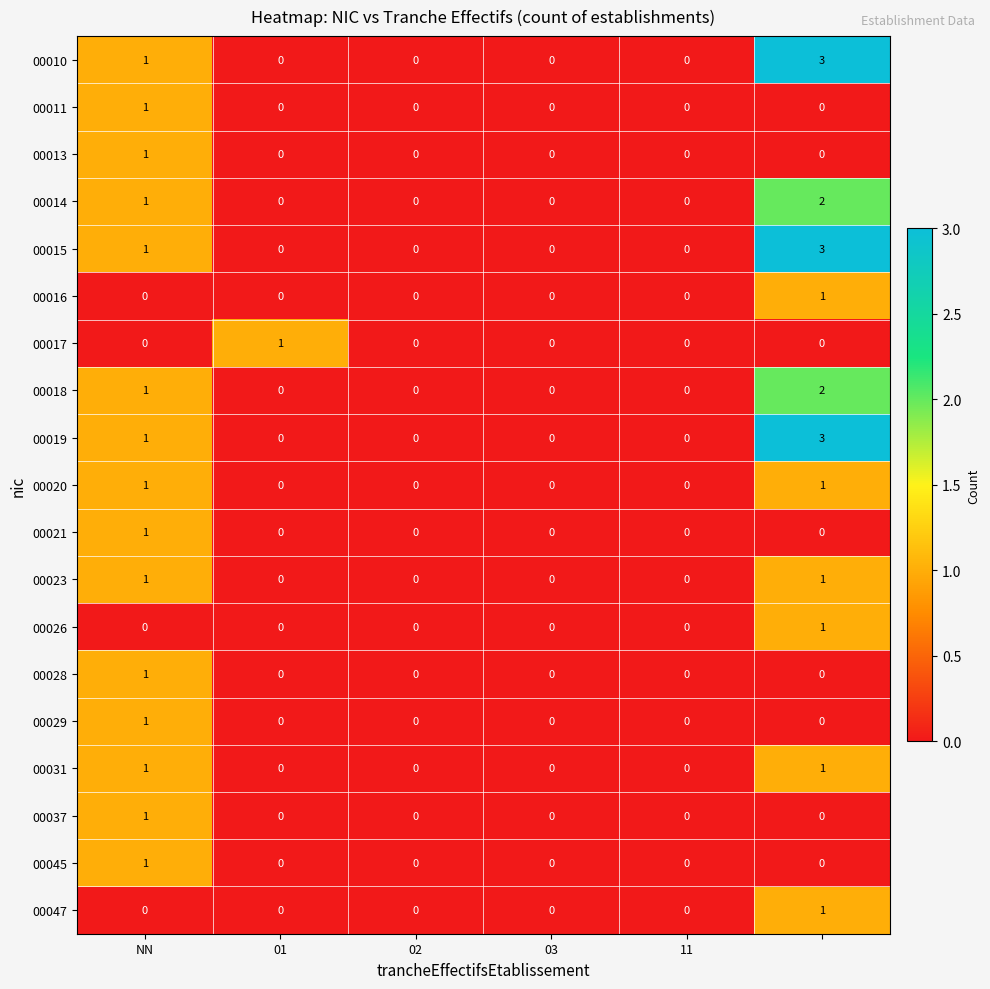

How many 00037 values are between 0 and 1?

6